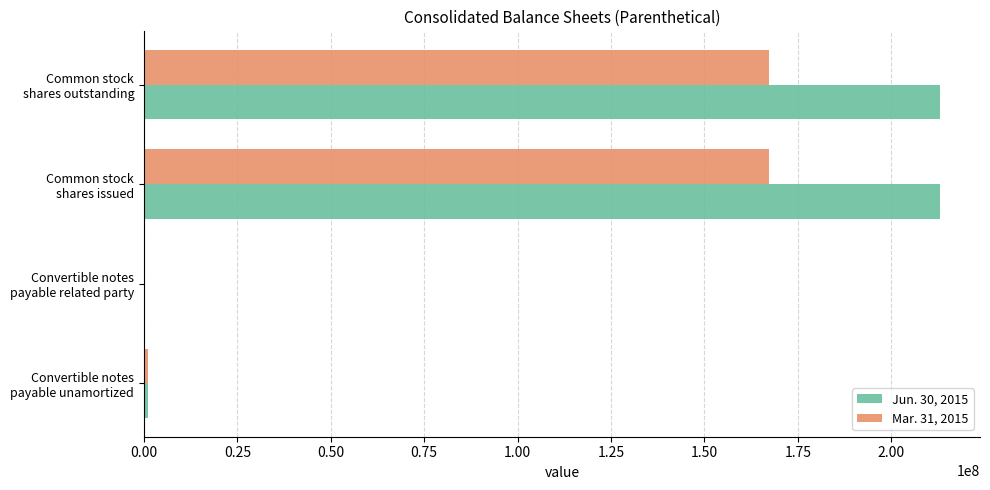

What is the greatest value displayed?

213120074